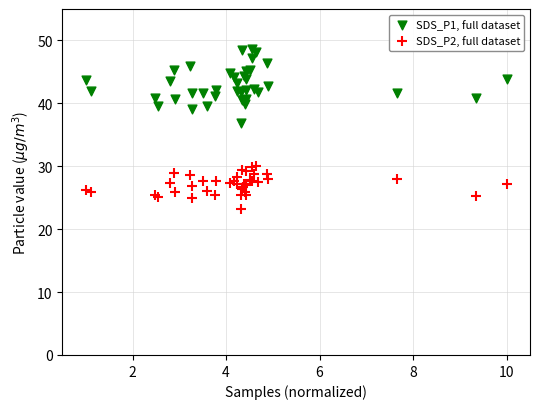

Which series has the largest Y range (max minus min)?

SDS_P1, full dataset